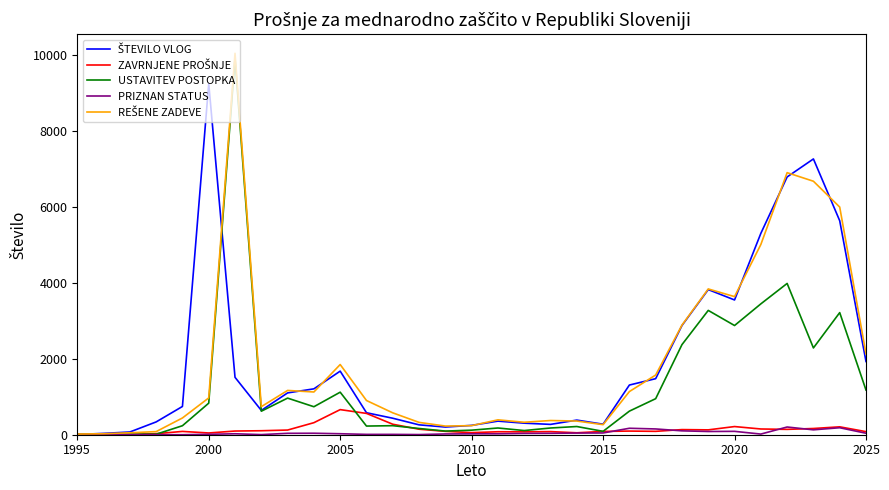

What is the highest value of the USTAVITEV POSTOPKA series?

9911